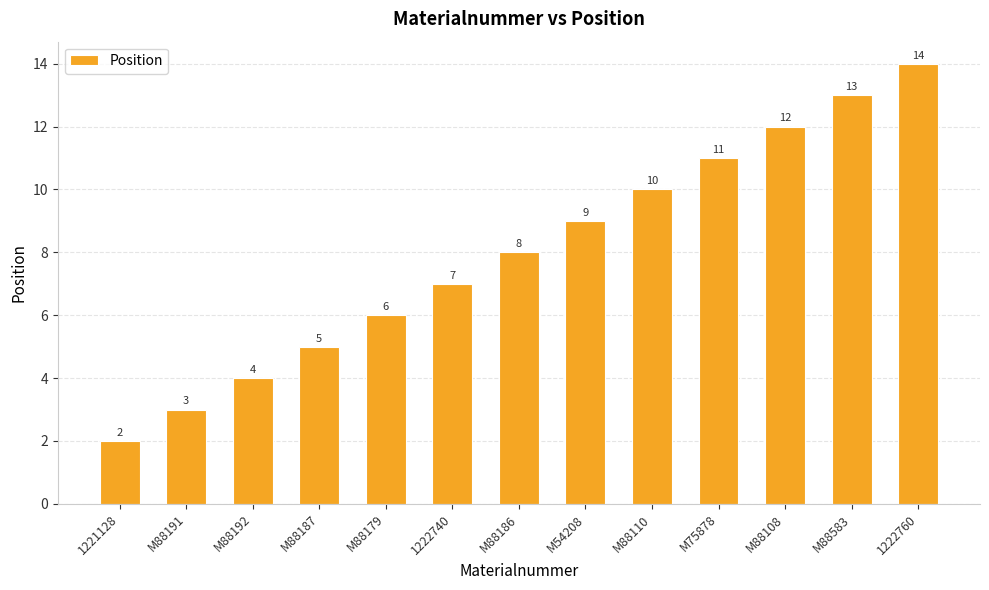

Rank the categories by value from highest to lowest.

1222760, M88583, M88108, M75878, M88110, M54208, M88186, 1222740, M88179, M88187, M88192, M88191, 1221128